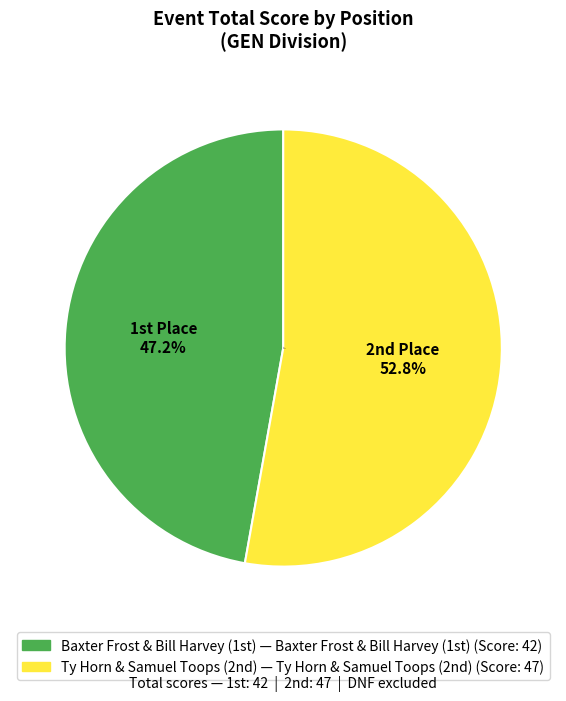

Which category has the biggest portion of the pie?

2